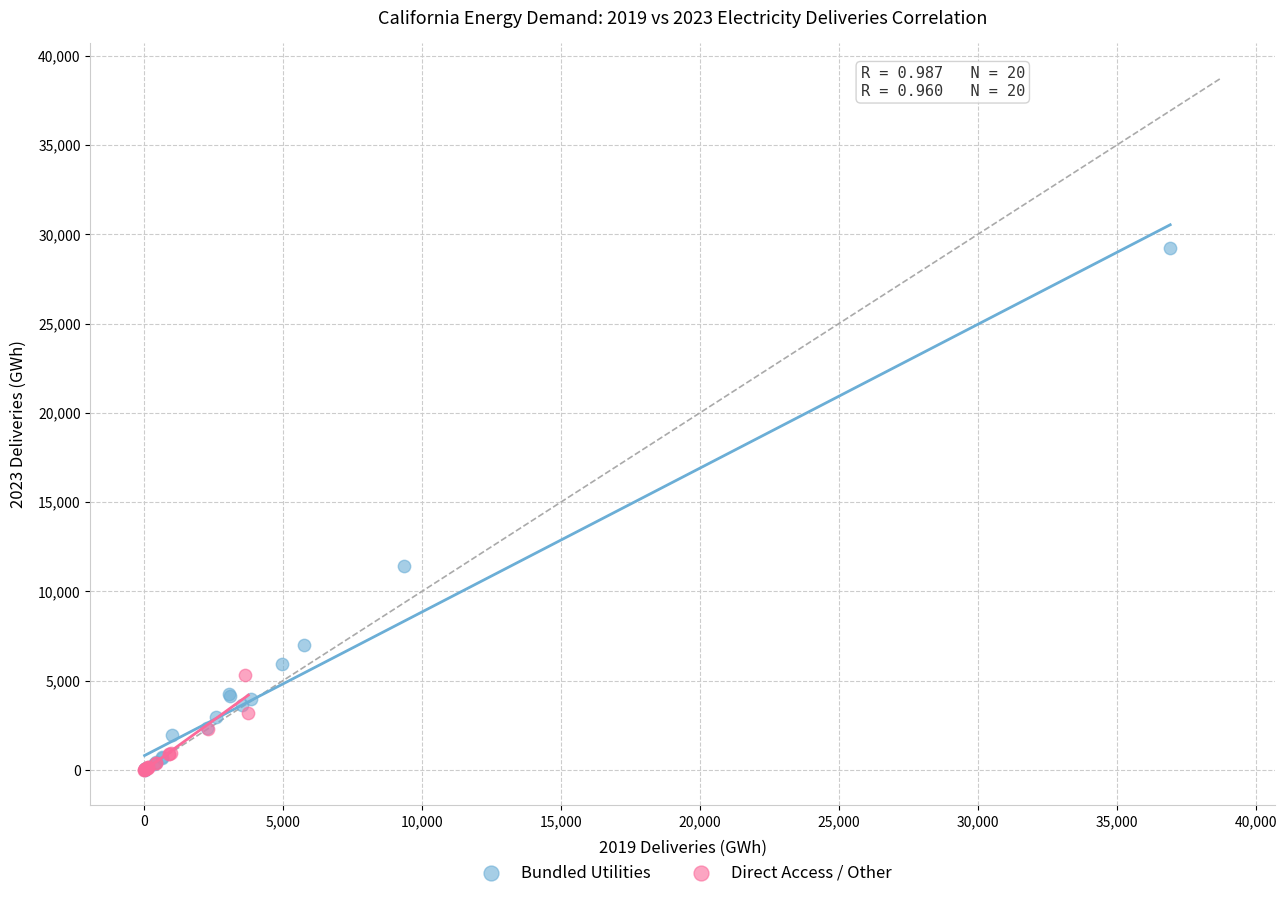

What are all the series names shown in the legend?

Bundled Utilities, Direct Access / Other